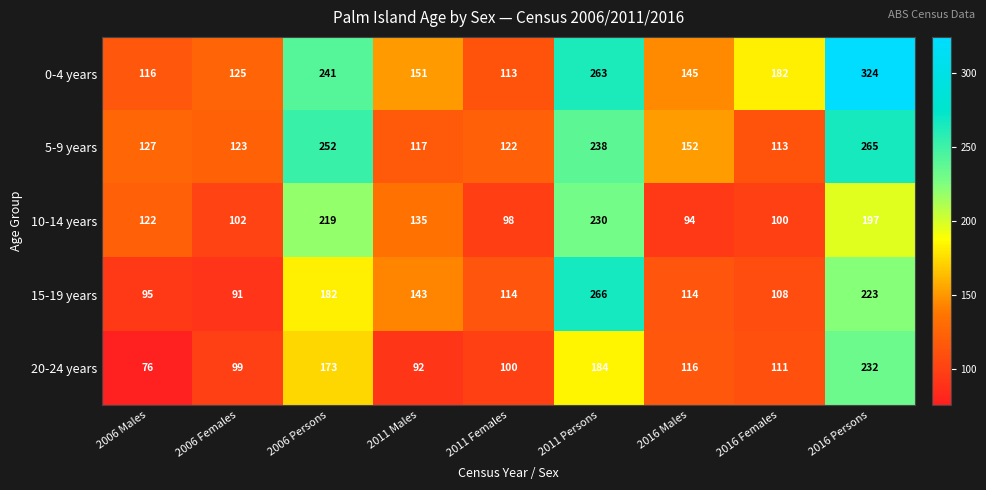

At which category is the sum across all series the highest?

2016 Persons